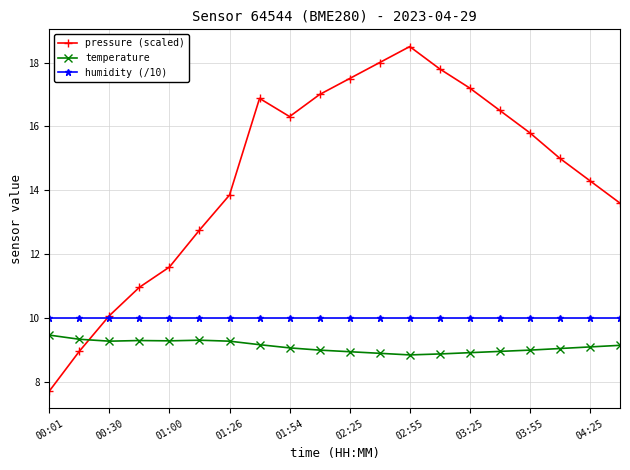

In pressure (scaled), how many points are lower than both neighbors (excluding endpoints)?

1